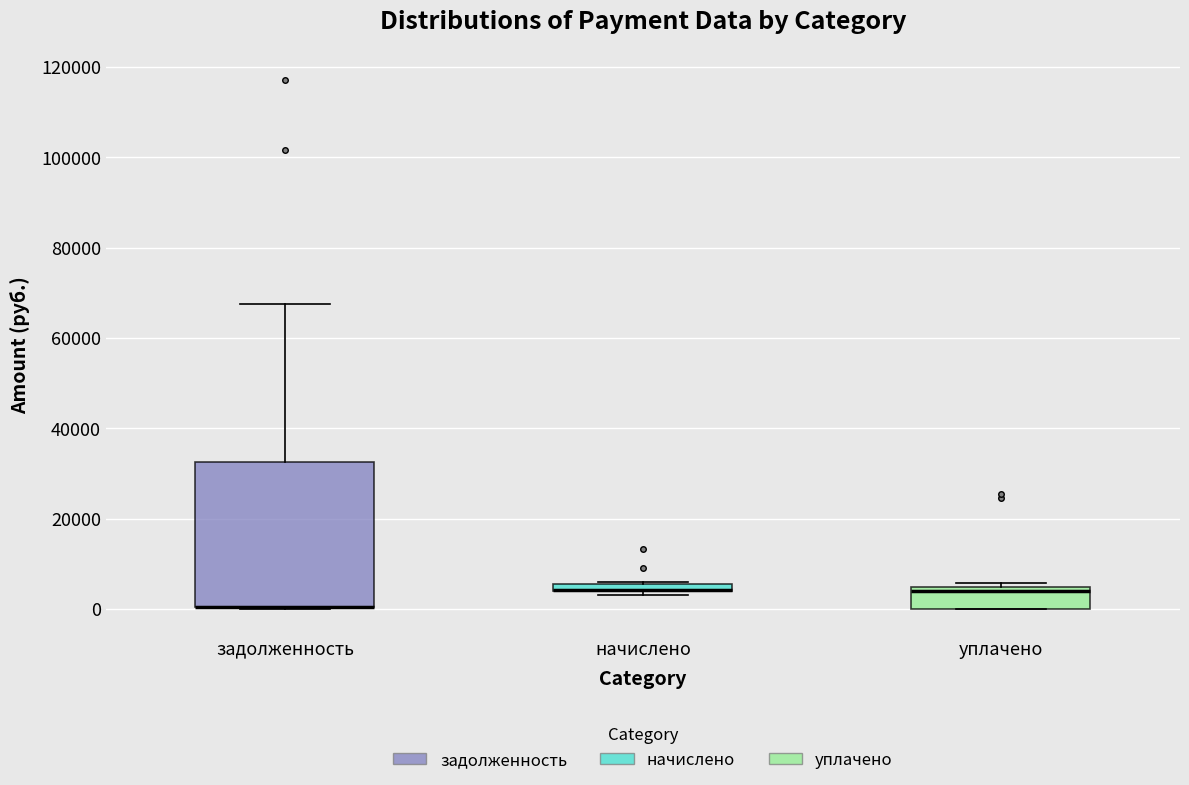

Where is the upper edge of the box for начислено on the y-axis? The values are not printed on the chart, so give them approximately, as read against the axis.

6000